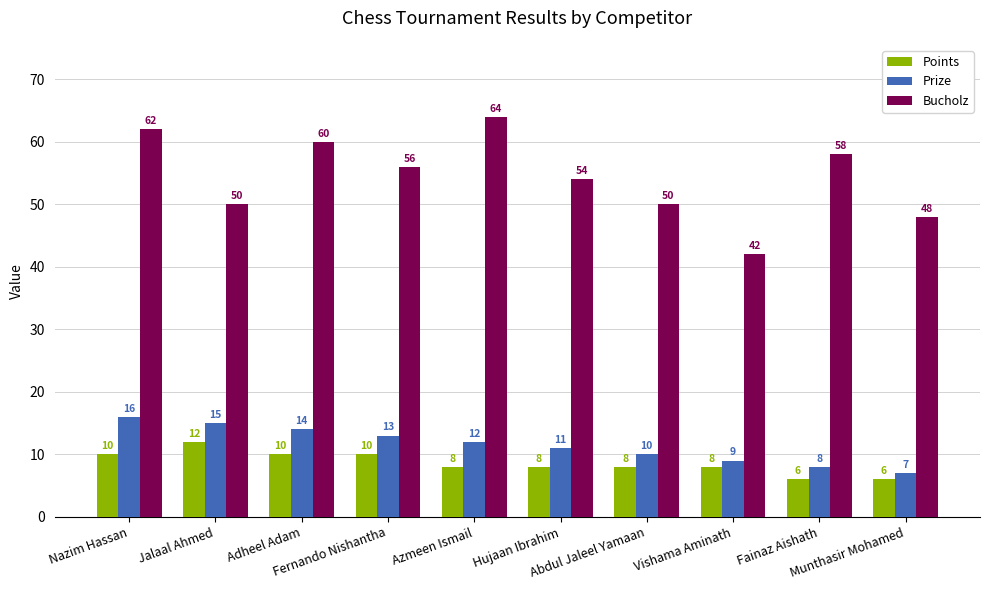

What is the value of the Prize bar at the 4th from the left?

13